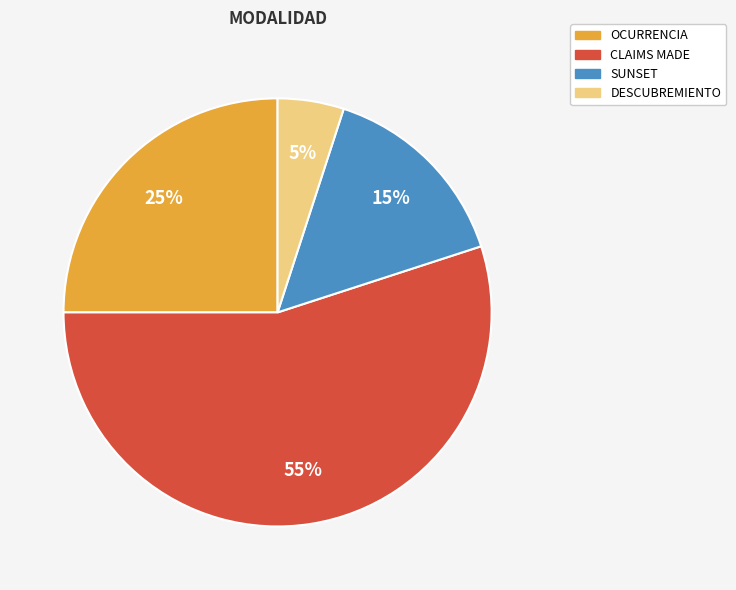

True or false: CLAIMS MADE accounts for 42% of the total.

False